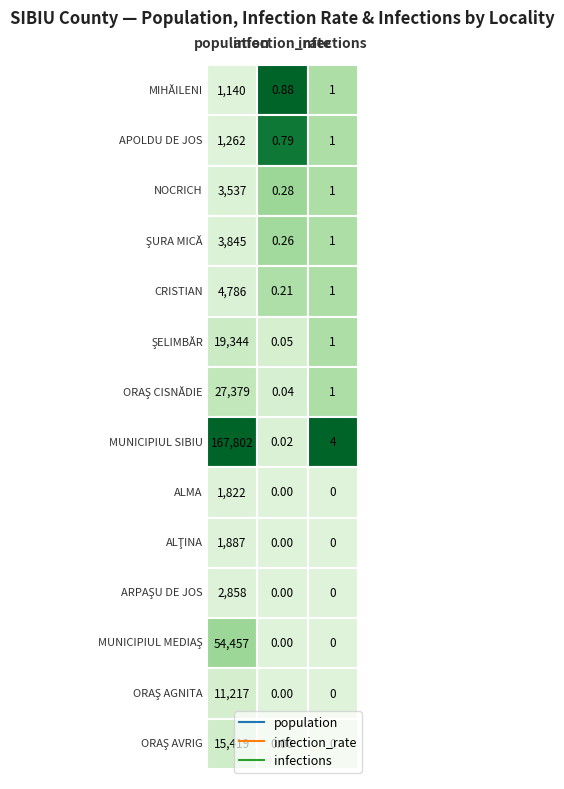

How many categories are shown in the chart?

3